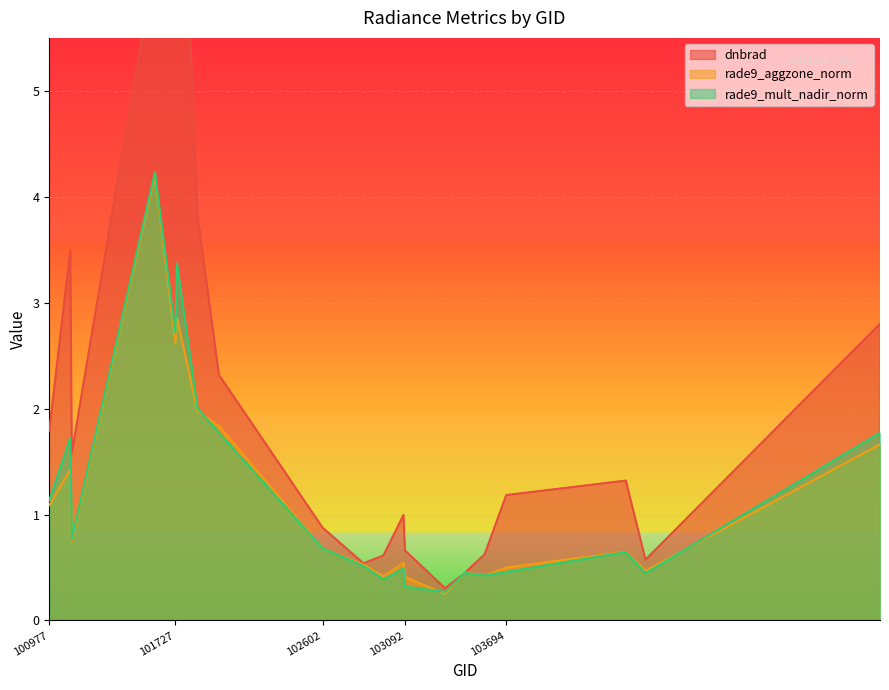

Between 101727 and 101858, which series saw the biggest shift?

dnbrad